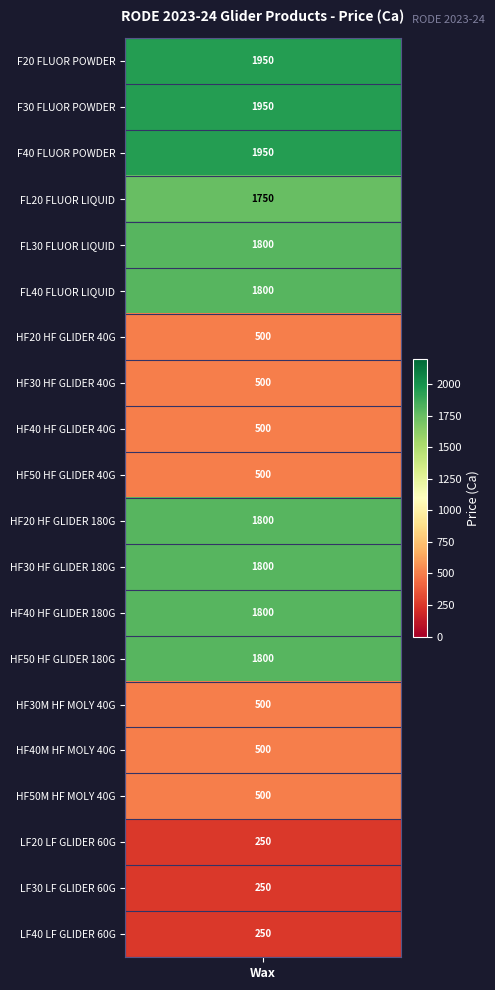

Is it true that the value at F30 FLUOR POWDER is 1096?

False